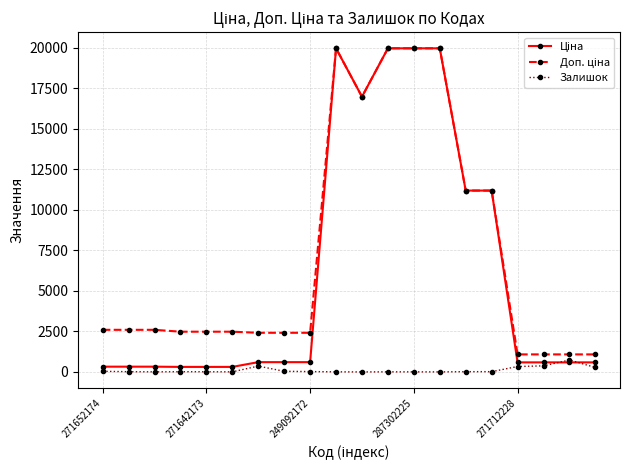

At how many categories does at least one series exceed 17928?

4